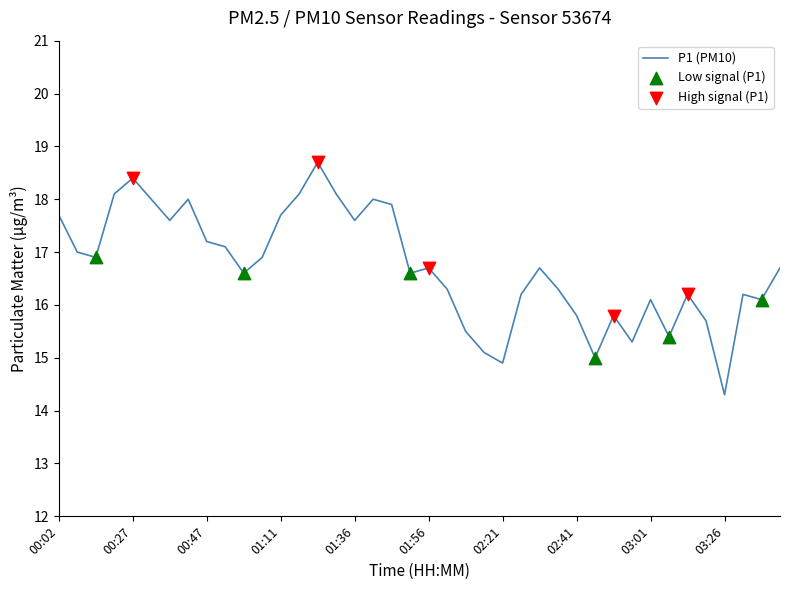

What is the difference between the maximum and minimum values?

4.4